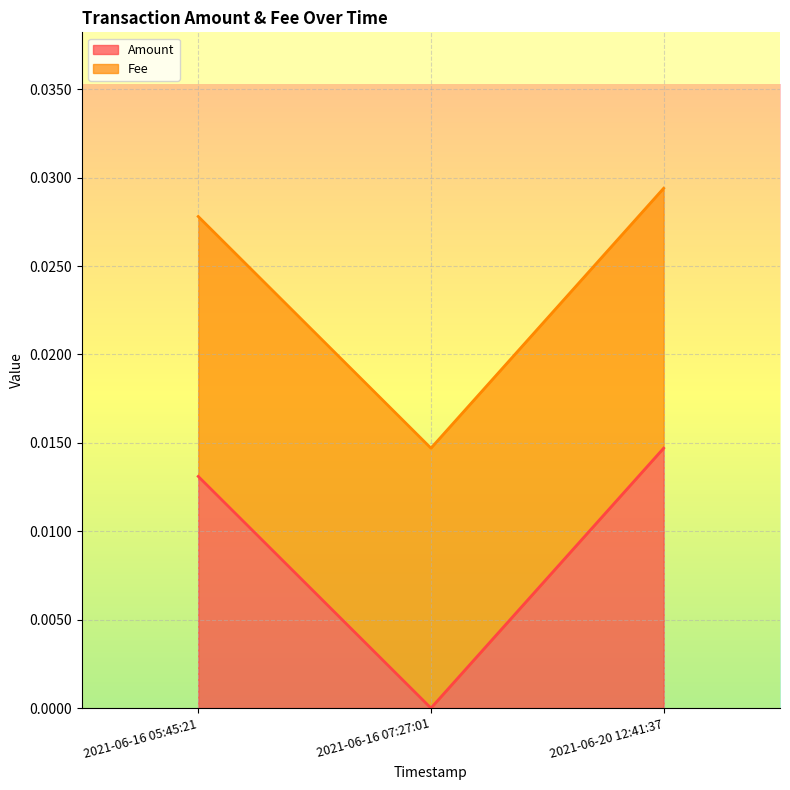

List the labels in order of value, smallest first.

2021-06-16 07:27:01, 2021-06-16 05:45:21, 2021-06-20 12:41:37